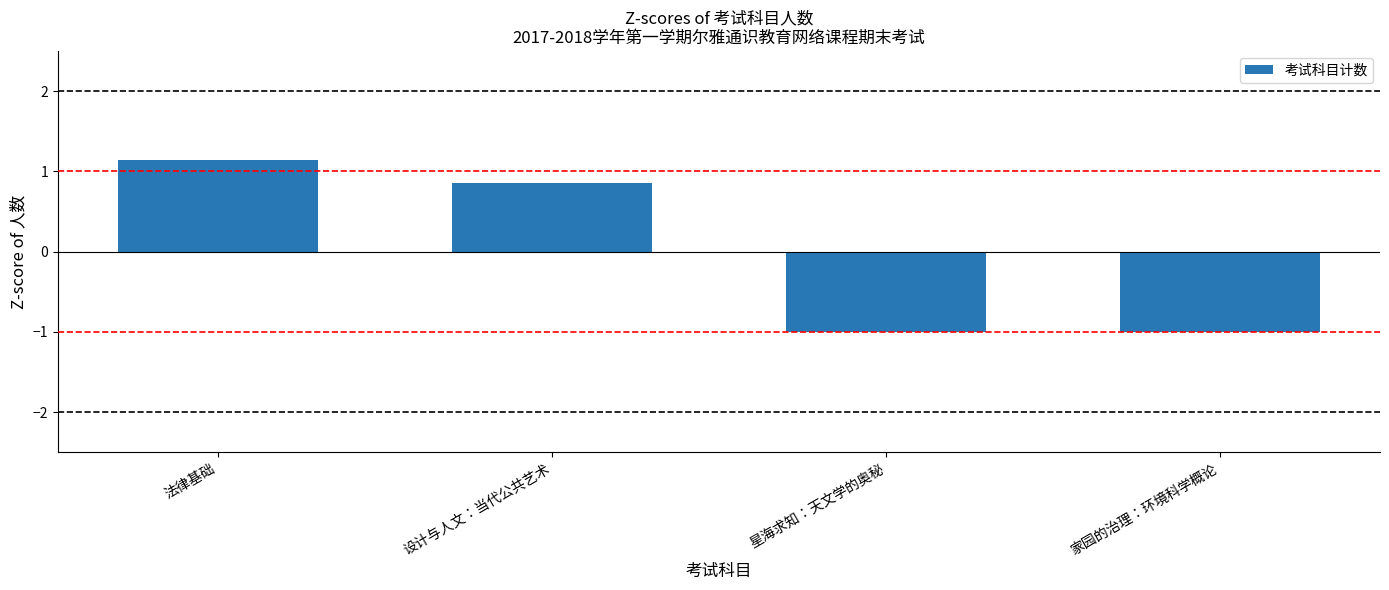

Which has a higher value, 法律基础 or 星海求知：天文学的奥秘?

法律基础